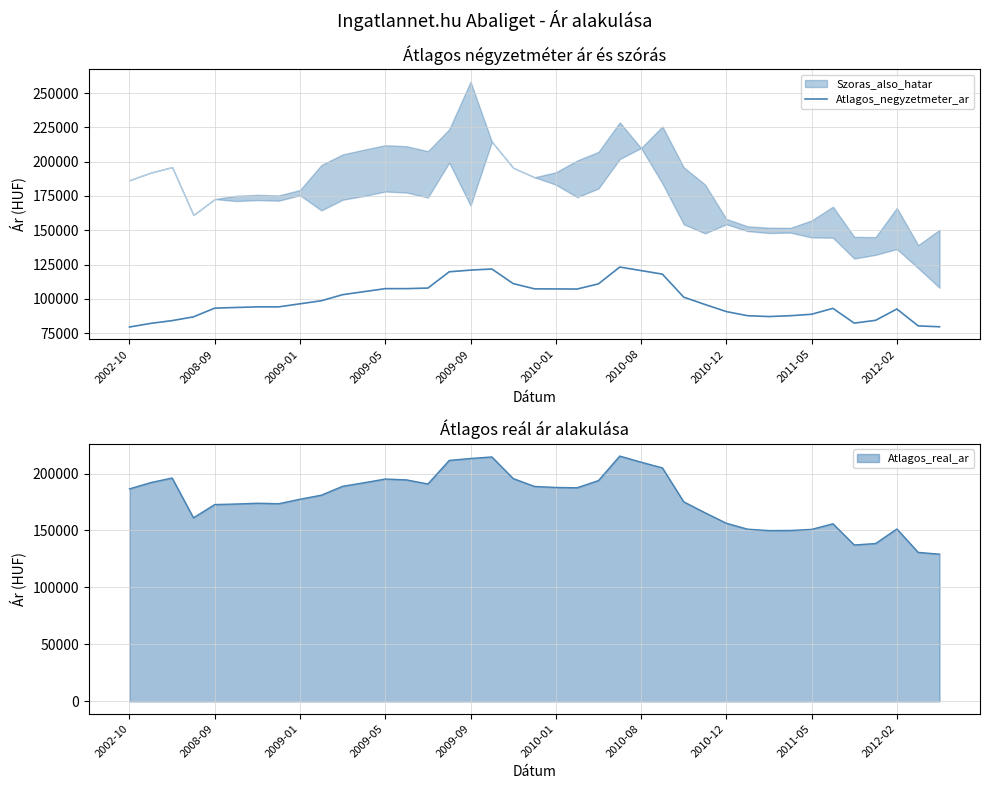

True or false: the data shows 157240 at 2012-02.

False